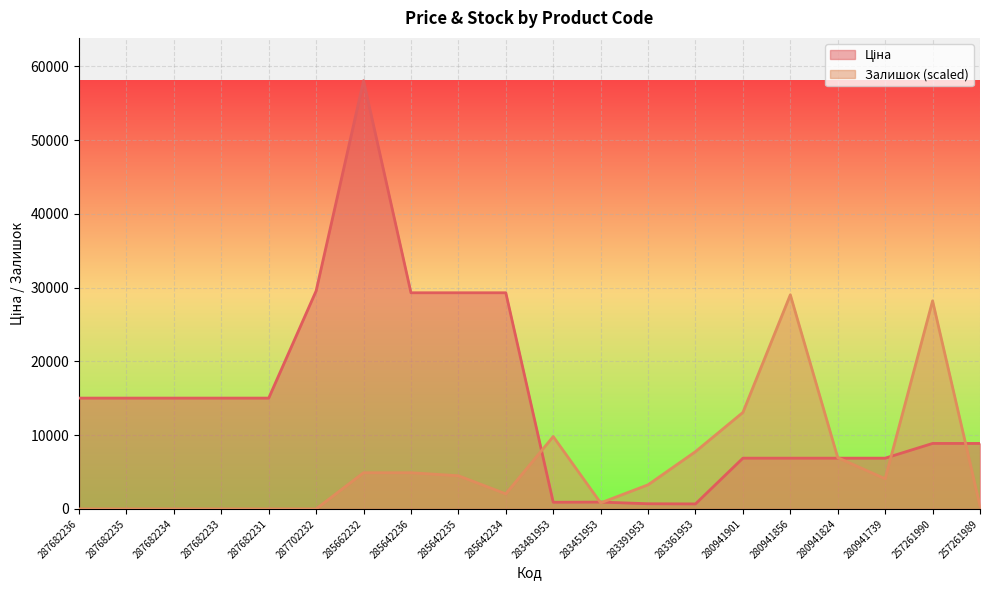

What is the highest value of the Ціна series?

58037.0